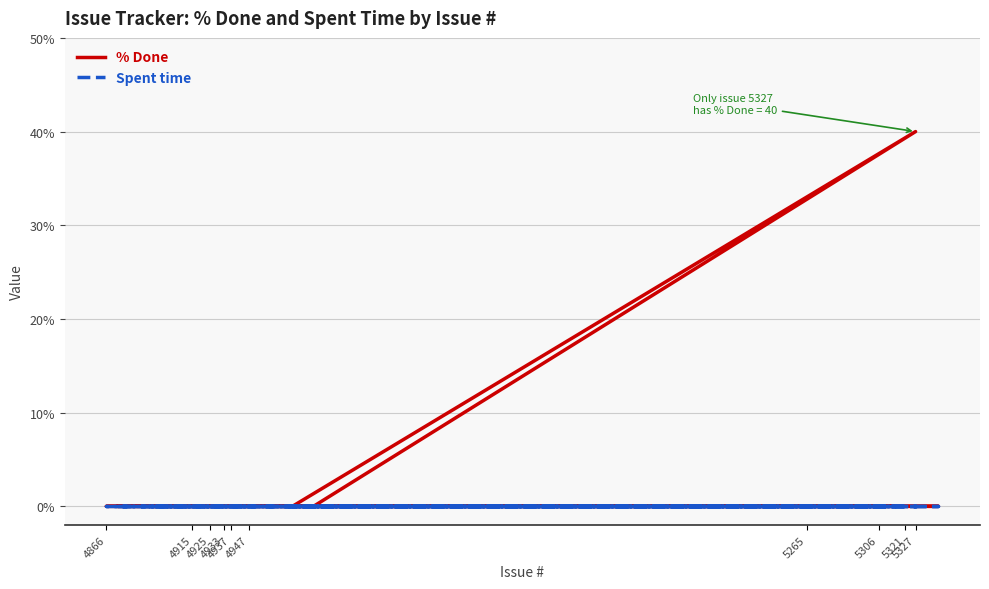

Rank the series by their average value, from highest to lowest.

% Done, Spent time